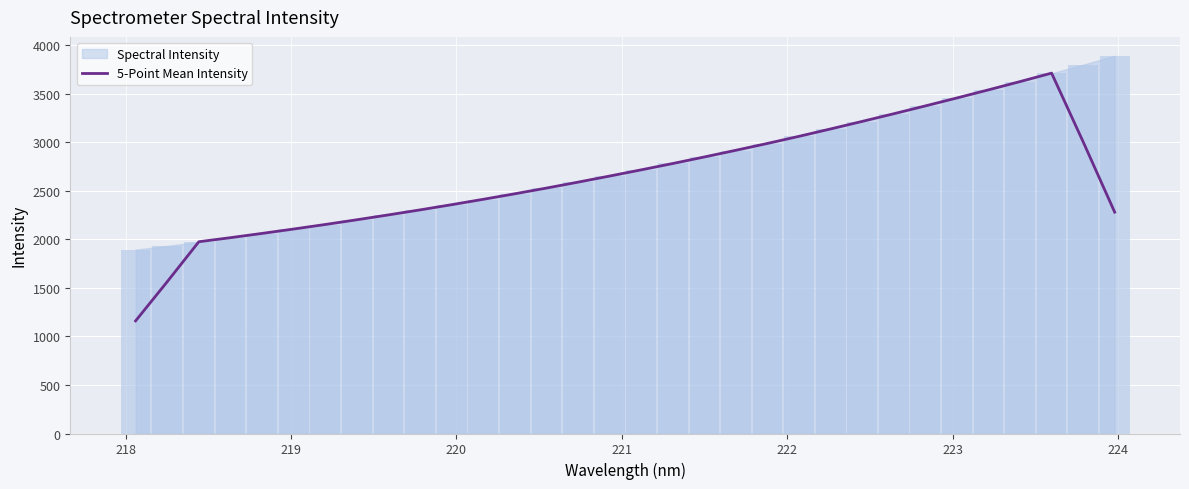

What is the minimum value for 5-Point Mean Intensity?

1159.5